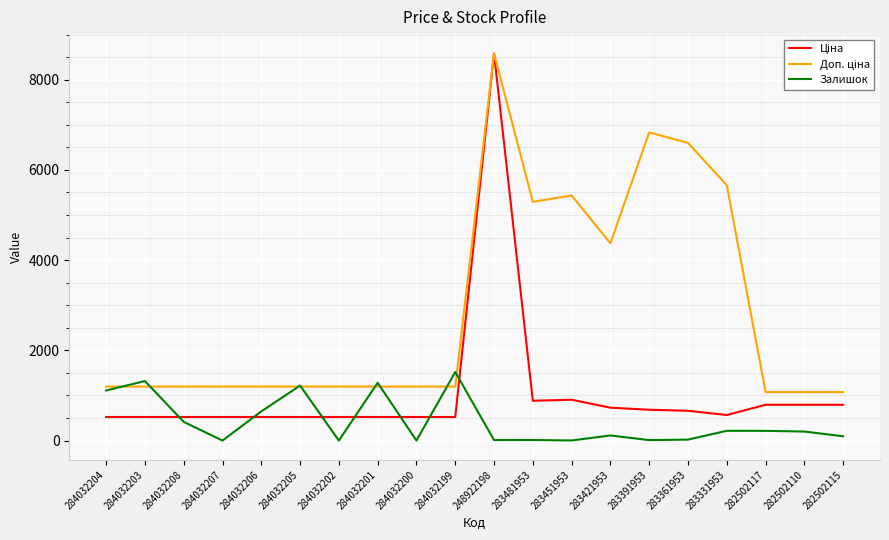

At which category is the sum across all series the highest?

248922198